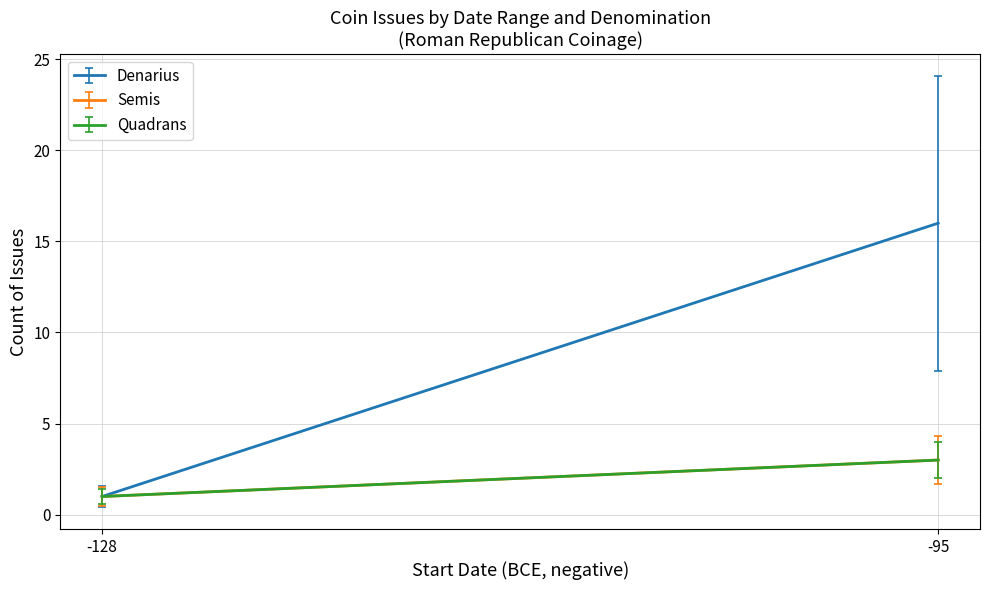

The chart shows a value of -33 at 18. True or false?

False